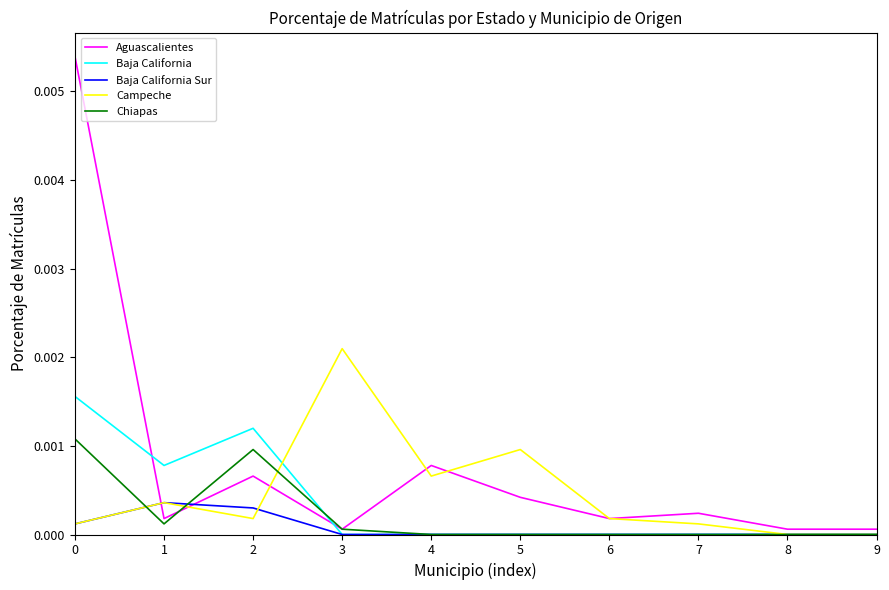

At which category does Campeche reach its first local valley?

2